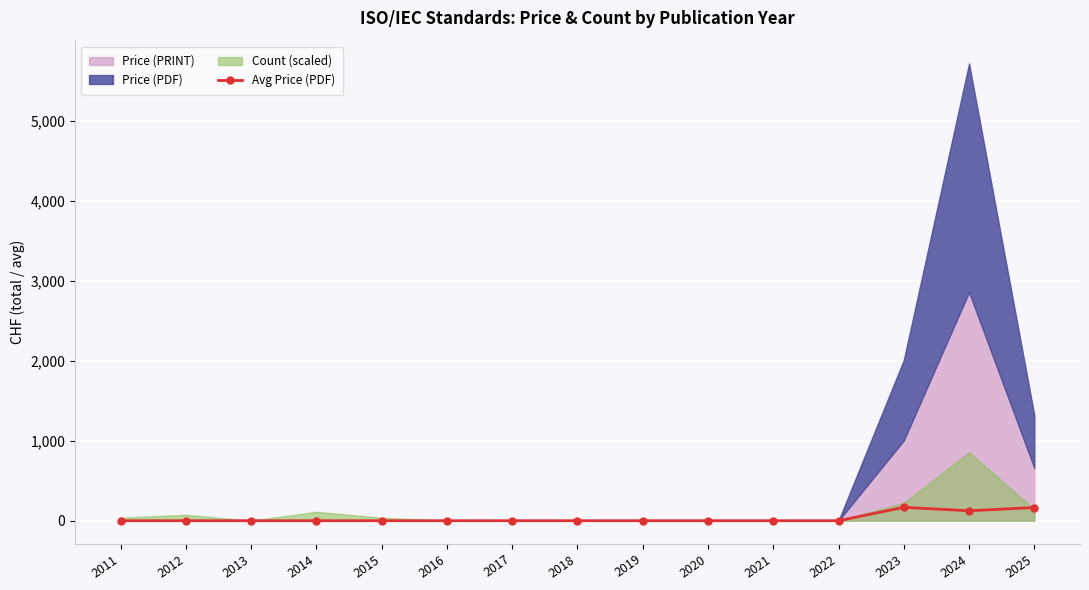

The value of Avg Price (PDF) at 2016 is 0.0. True or false?

True